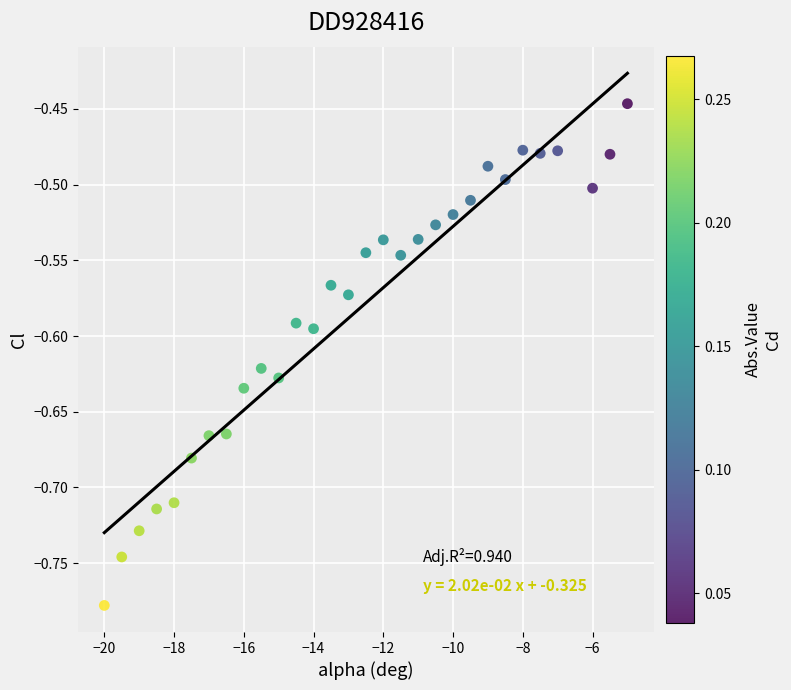

What is the range of X values (max minus min)?

15.0